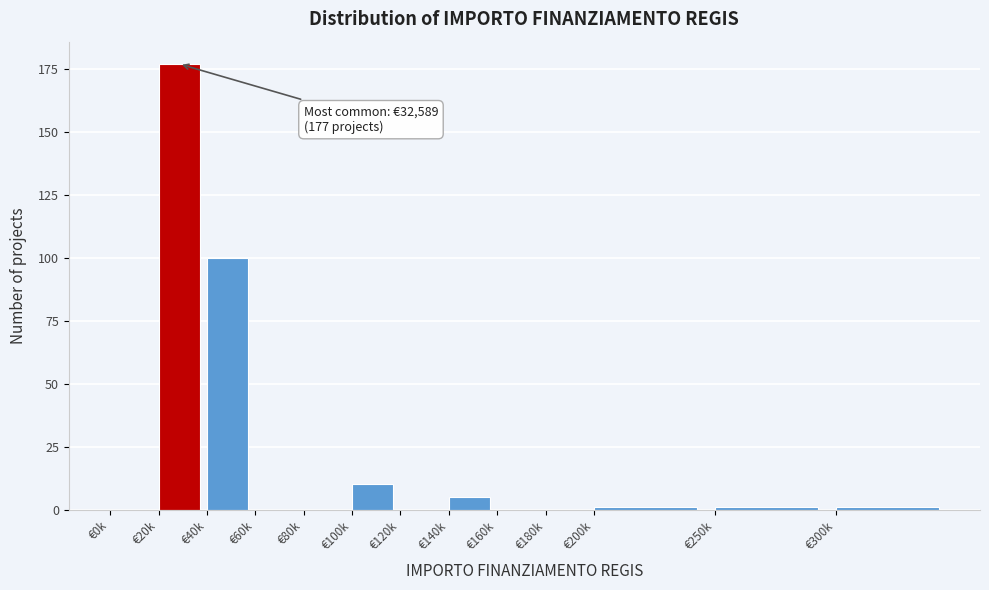

Reading left to right, what are all the values shown in this chart?

€0k=0	€20k=177	€40k=100	€60k=0	€80k=0	€100k=10	€120k=0	€140k=5	€160k=0	€180k=0	€200k=1	€250k=1	€300k=1